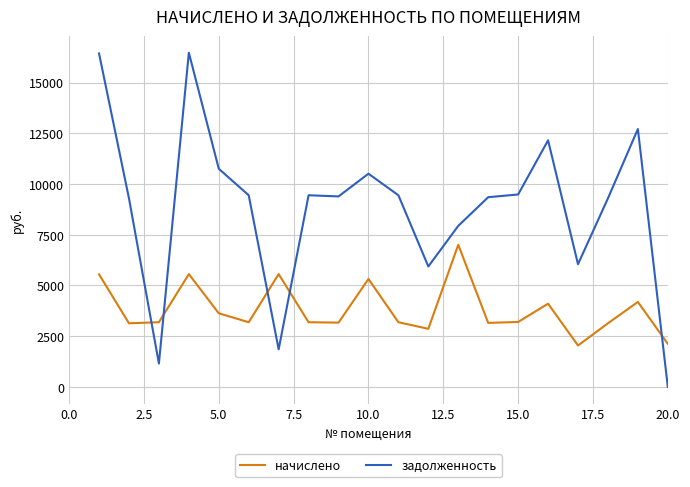

What is the average value of the начислено series?

3824.6